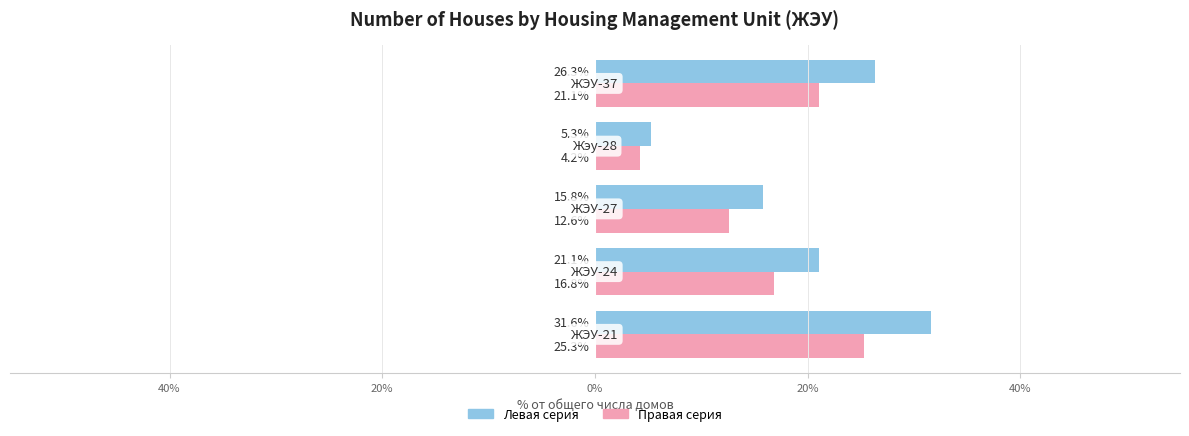

What is the value of the Дома (левая шкала) bar at the 1st from the left?

31.6